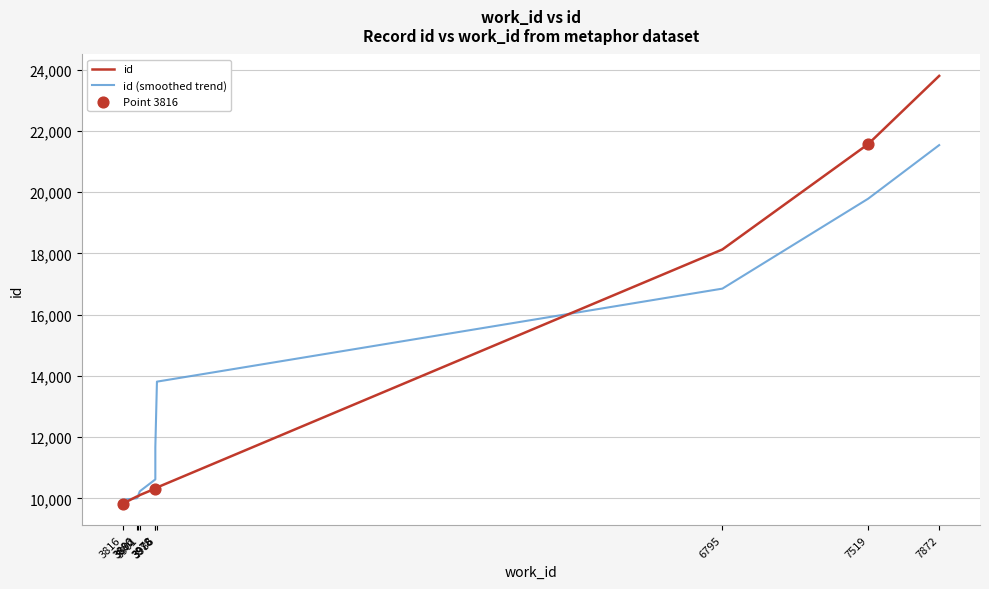

What are all the series names shown in the legend?

id, id (smoothed trend)